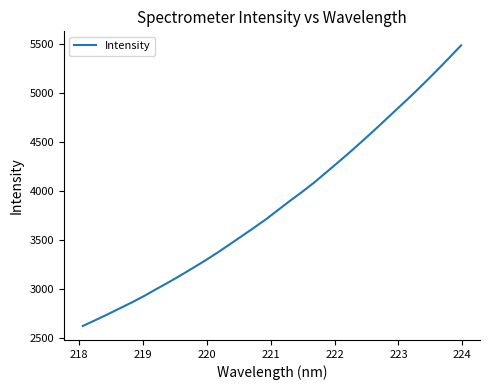

What is the greatest value displayed?

5486.0